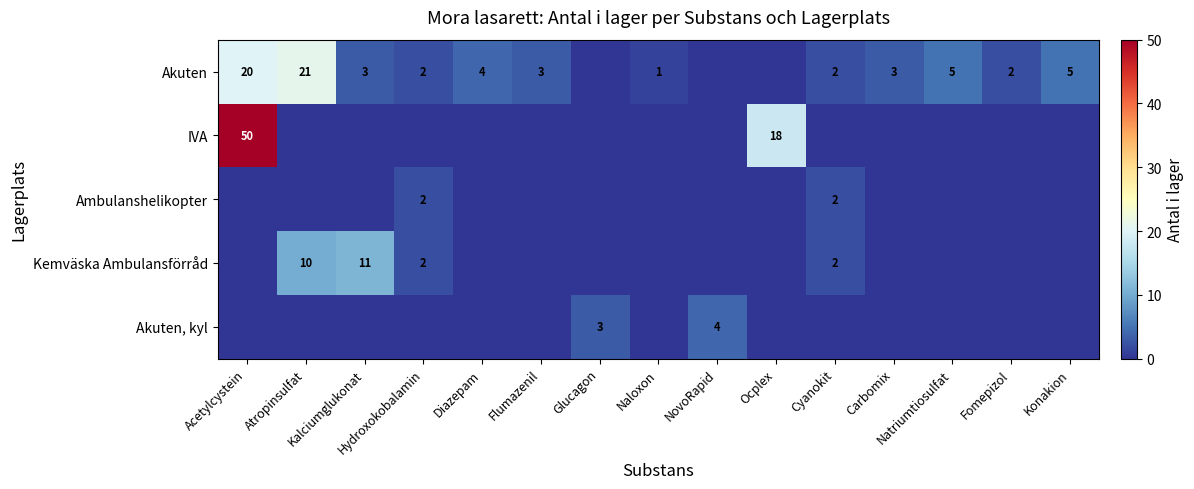

What is the average value of the Akuten series?

5